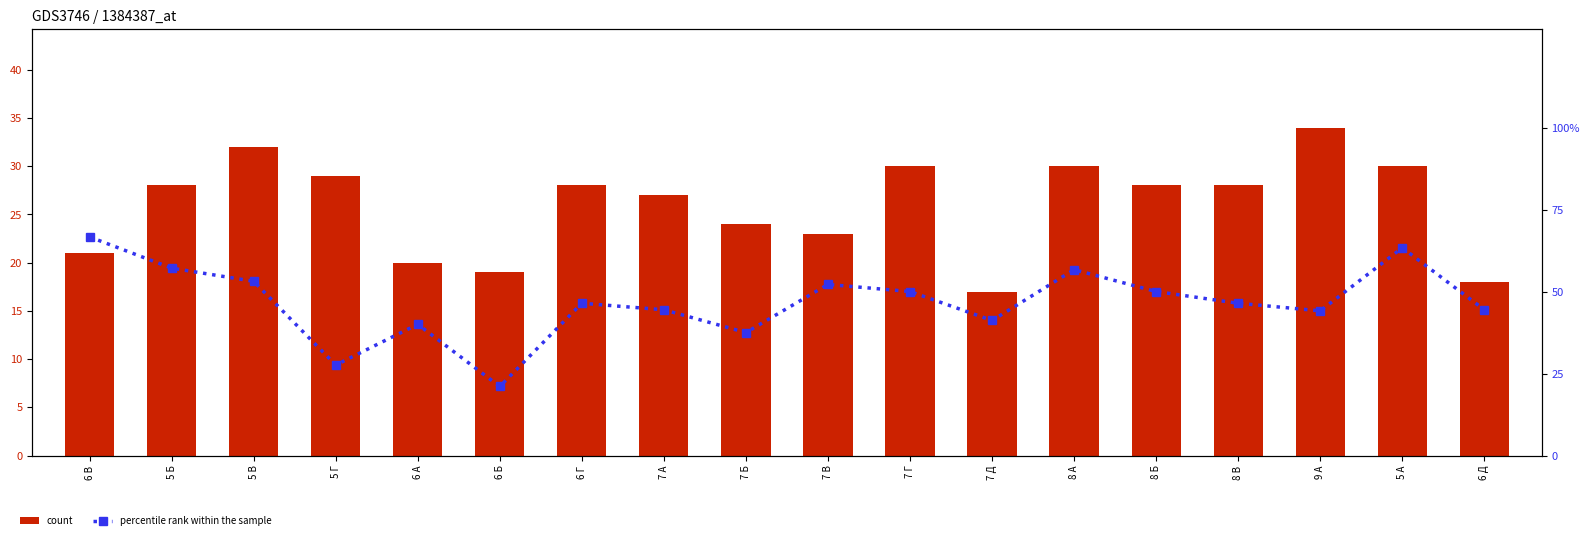

Rank the series by their maximum value, from highest to lowest.

percentile rank within the sample, count